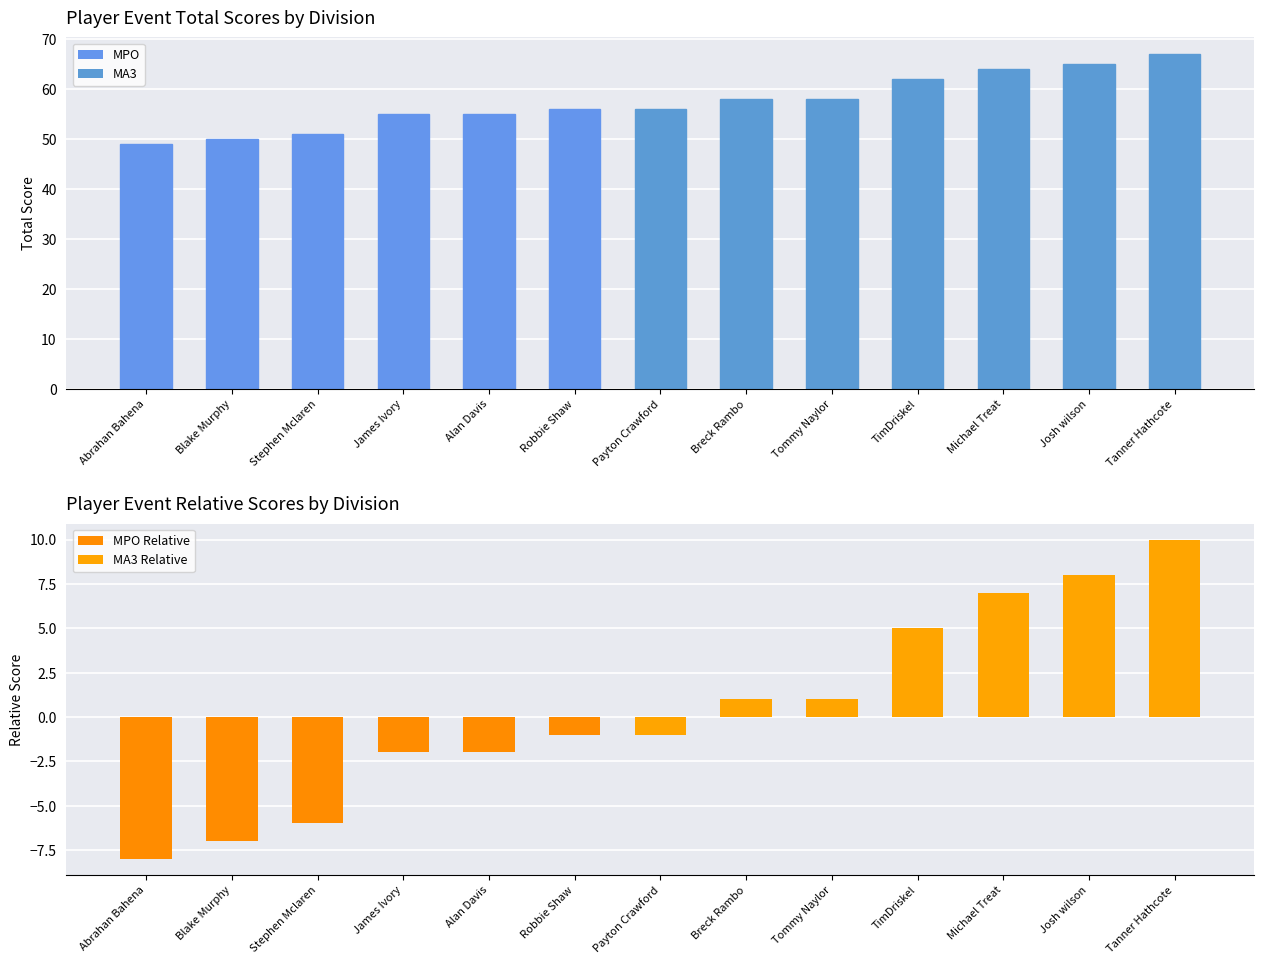

What value does the data have at Abrahan Bahena, to the nearest 10?

50